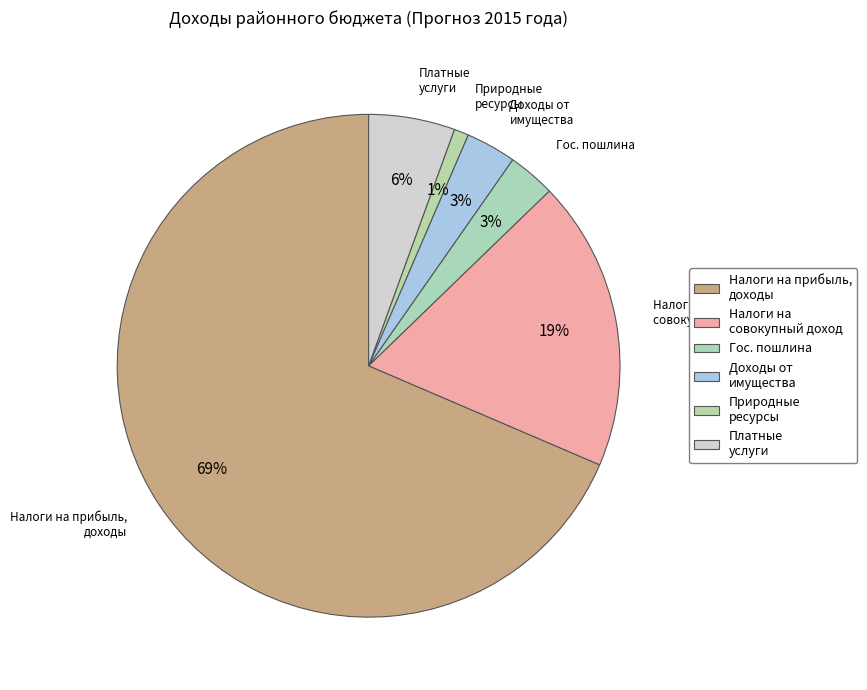

How many segments does this pie chart have?

6